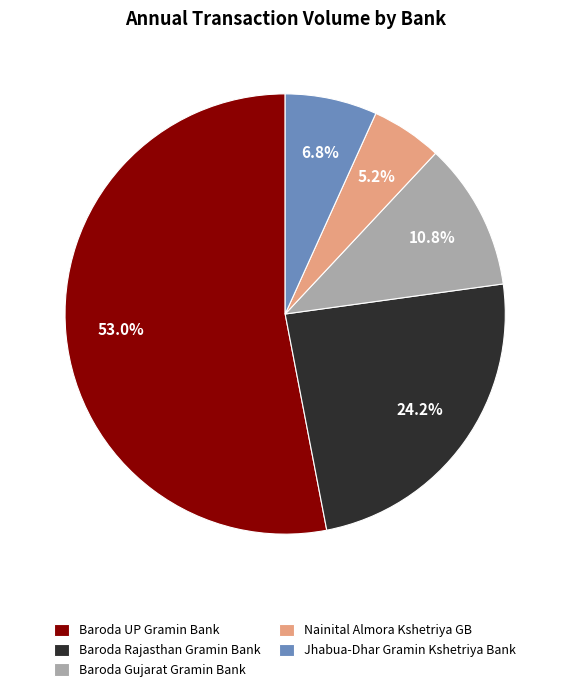

Rank the categories by value from highest to lowest.

Baroda UP Gramin Bank, Baroda Rajasthan Gramin Bank, Baroda Gujarat Gramin Bank, Jhabua-Dhar Gramin Kshetriya Bank, Nainital Almora Kshetriya GB